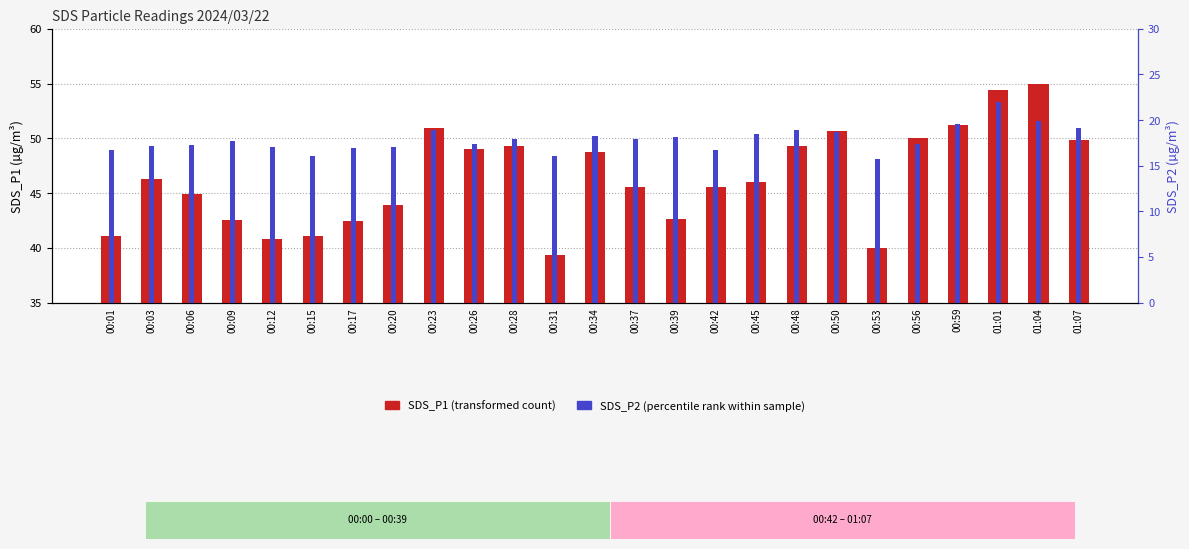

What is the smallest value displayed?

15.8